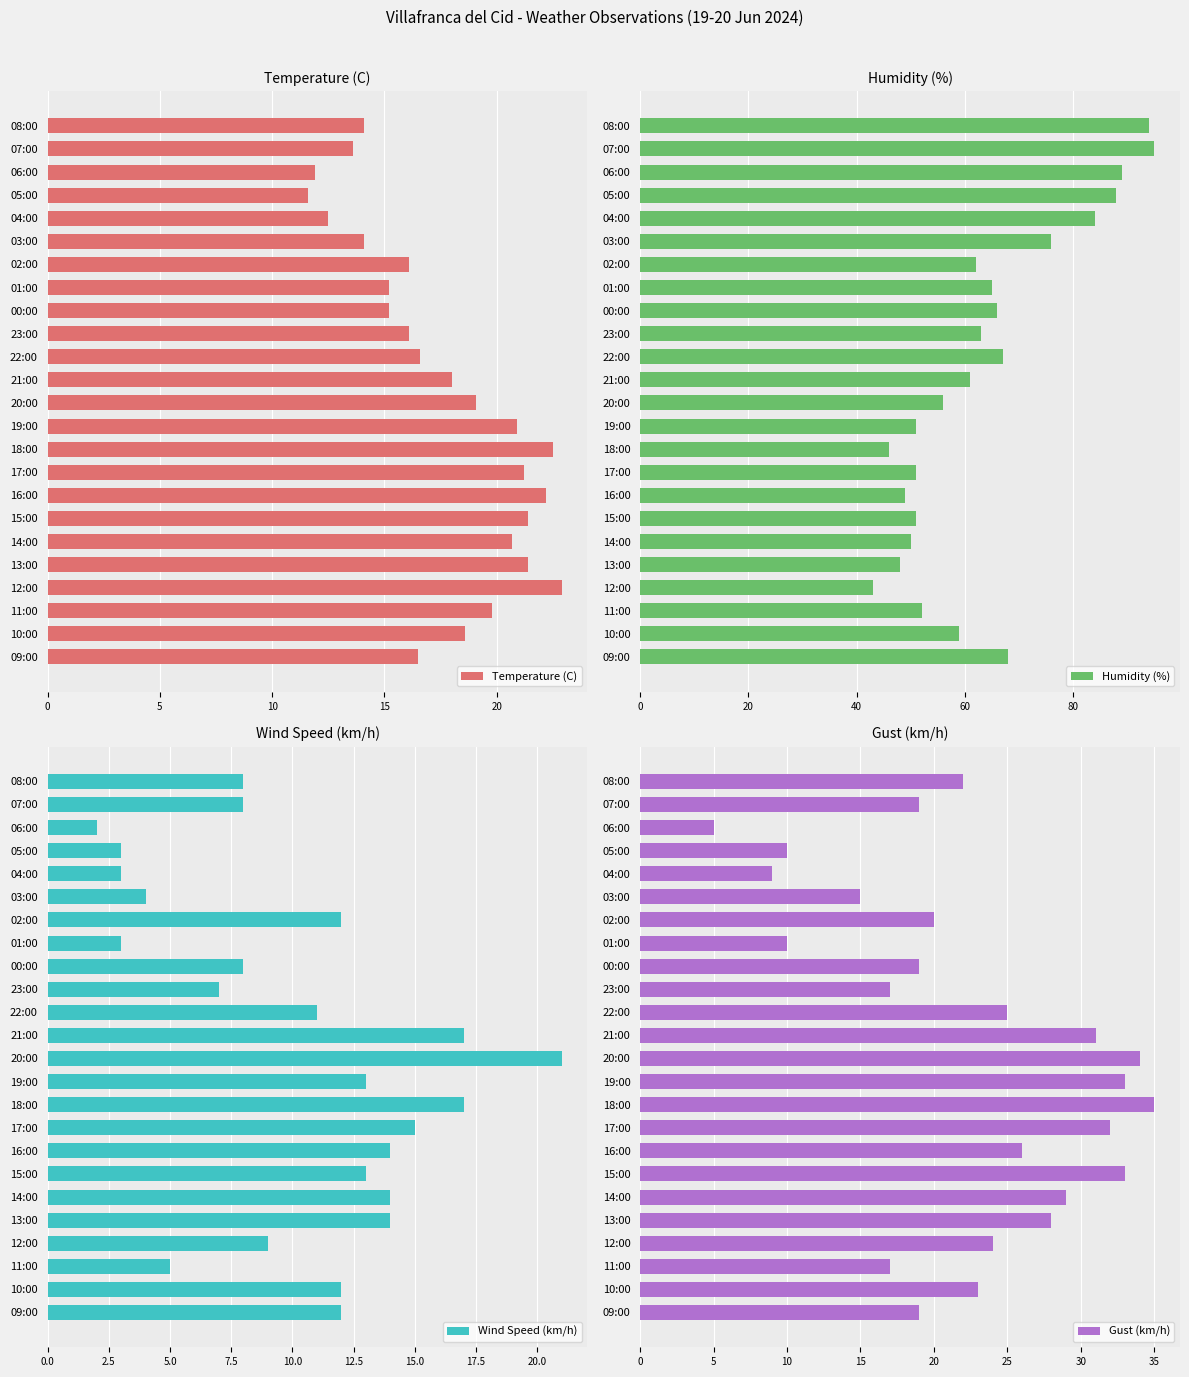

How many bars are there in each group?

4